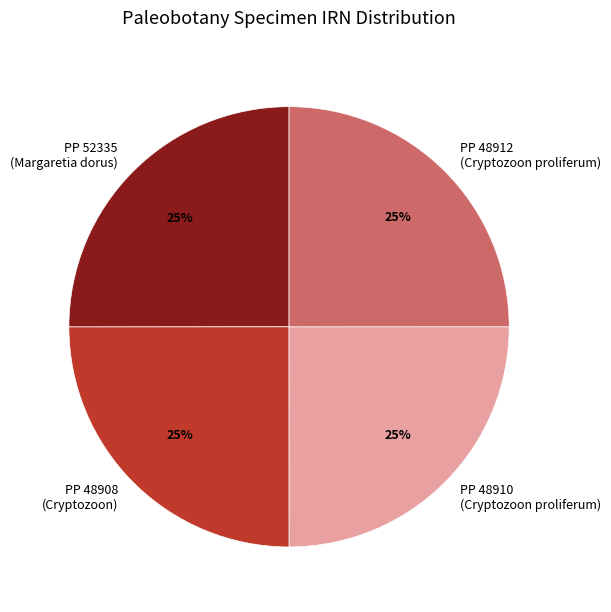

To the nearest percent, what portion does PP 48908 (Cryptozoon) represent?

25%